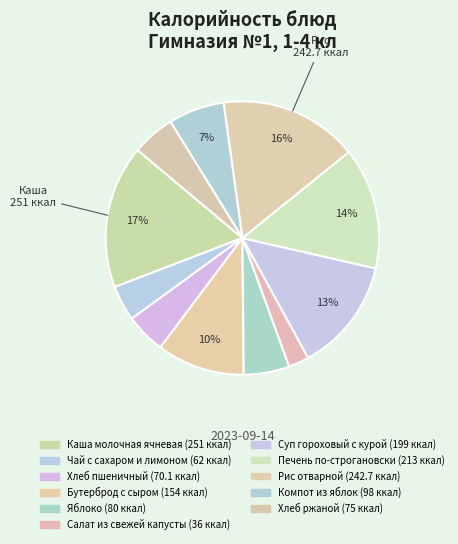

Is the sum of Суп гороховый с курой and Чай с сахаром и лимоном greater than half?

No